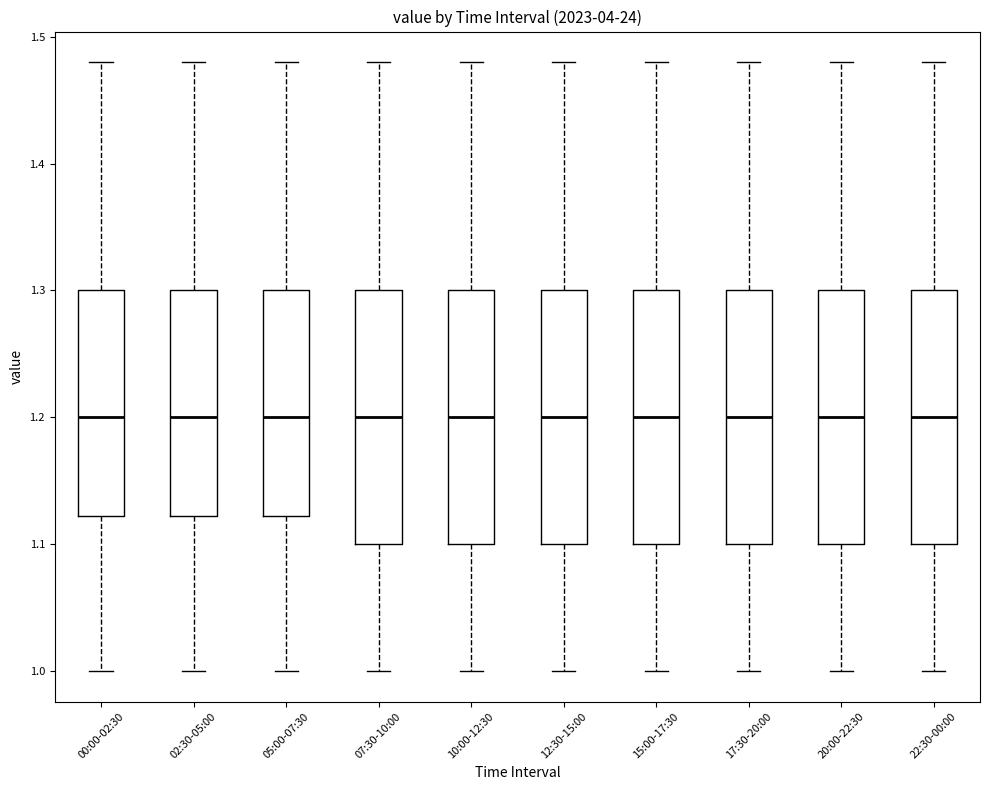

Reading left to right, transcribe this box plot: for each box, give where its median line is, the range the box spans, and where its two whiskers end, as read against the y-axis. The values are not printed on the chart, so give them approximately, as read against the axis.

00:00-02:30: median 1.20, box 1.12 to 1.30, whiskers 1.00 to 1.48
02:30-05:00: median 1.20, box 1.12 to 1.30, whiskers 1.00 to 1.48
05:00-07:30: median 1.20, box 1.12 to 1.30, whiskers 1.00 to 1.48
07:30-10:00: median 1.20, box 1.10 to 1.30, whiskers 1.00 to 1.48
10:00-12:30: median 1.20, box 1.10 to 1.30, whiskers 1.00 to 1.48
12:30-15:00: median 1.20, box 1.10 to 1.30, whiskers 1.00 to 1.48
15:00-17:30: median 1.20, box 1.10 to 1.30, whiskers 1.00 to 1.48
17:30-20:00: median 1.20, box 1.10 to 1.30, whiskers 1.00 to 1.48
20:00-22:30: median 1.20, box 1.10 to 1.30, whiskers 1.00 to 1.48
22:30-00:00: median 1.20, box 1.10 to 1.30, whiskers 1.00 to 1.48